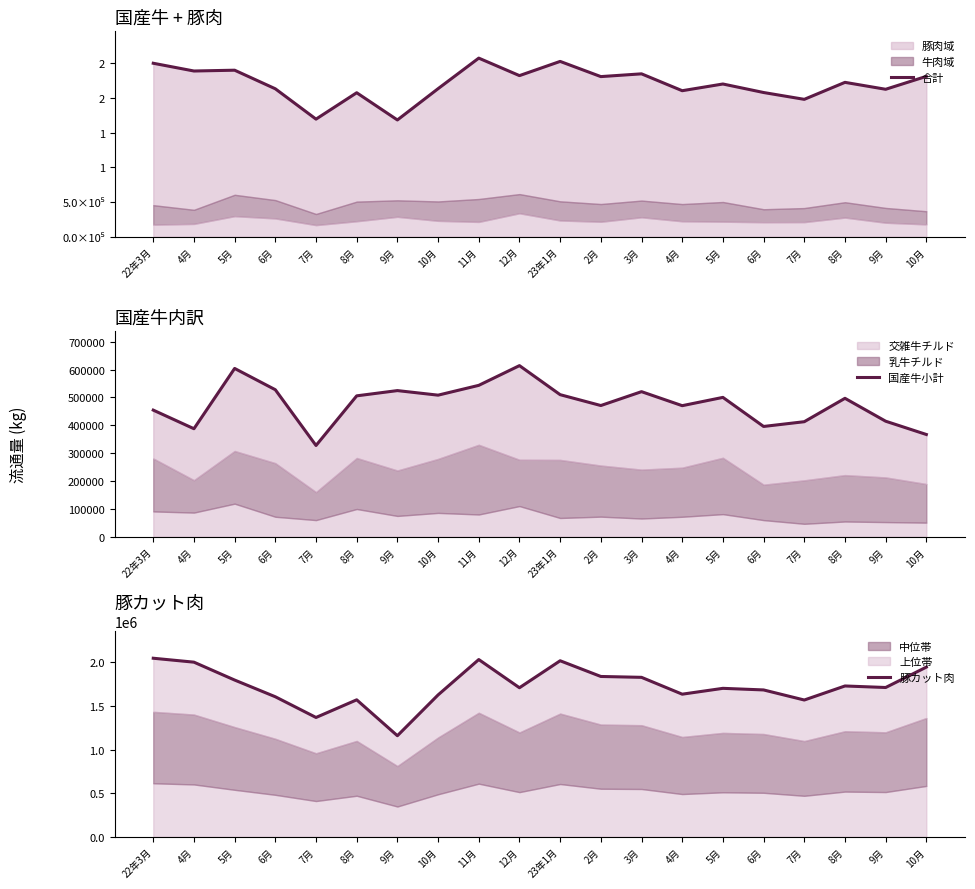

The 合計 series shows 2224845 at 8月. True or false?

True